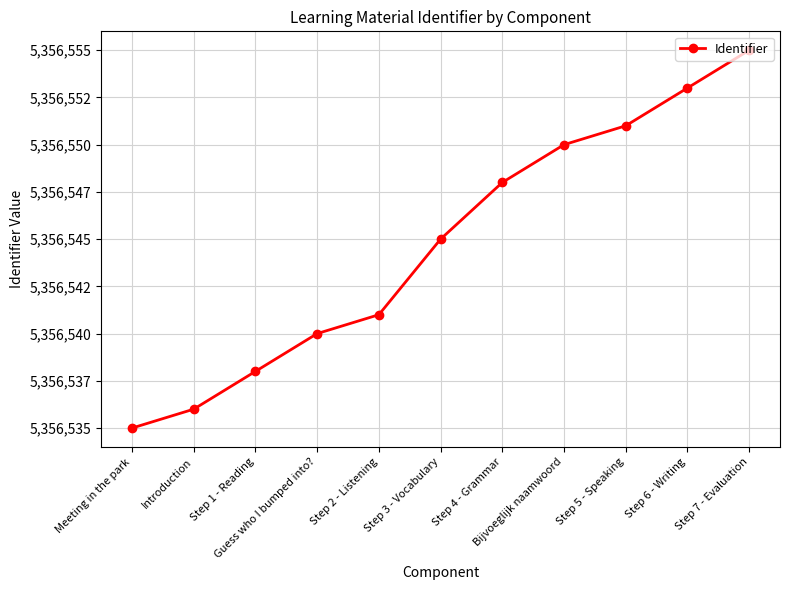

What is the label of the 10th point from the right?

Introduction